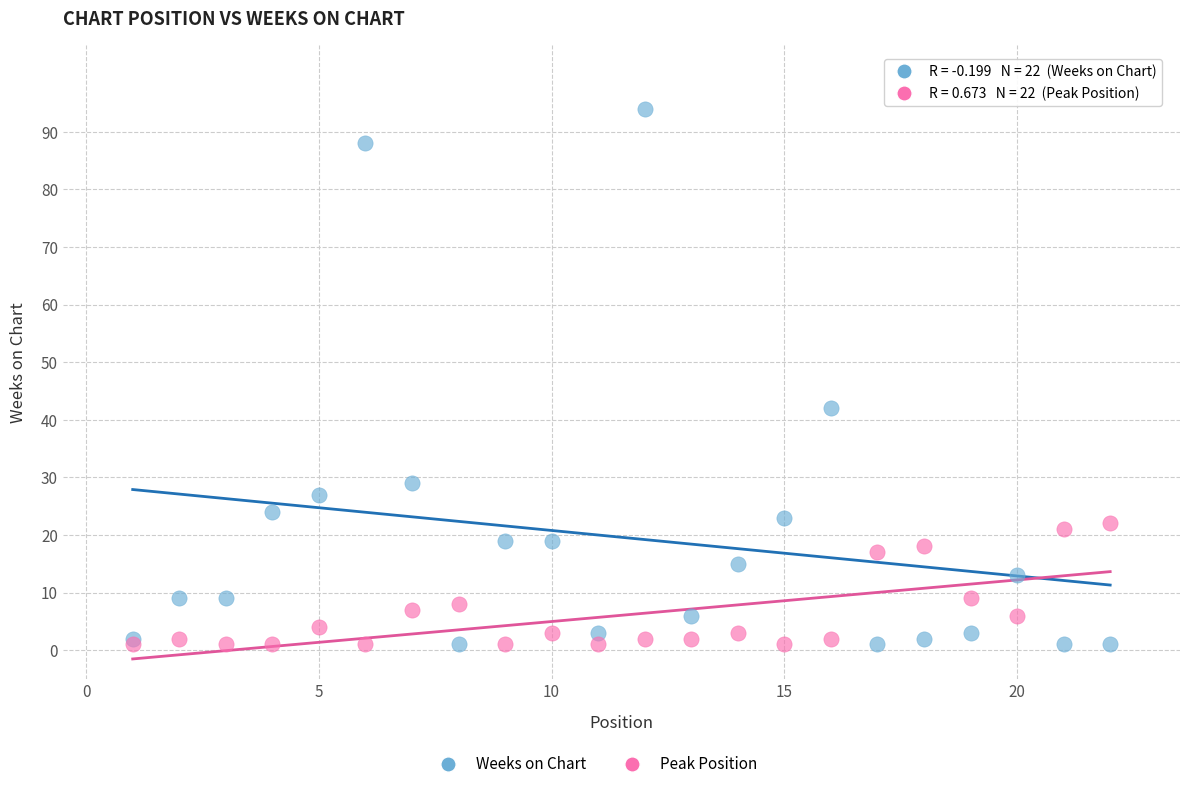

In the Weeks on Chart series, what Y value is closest to 47?

42